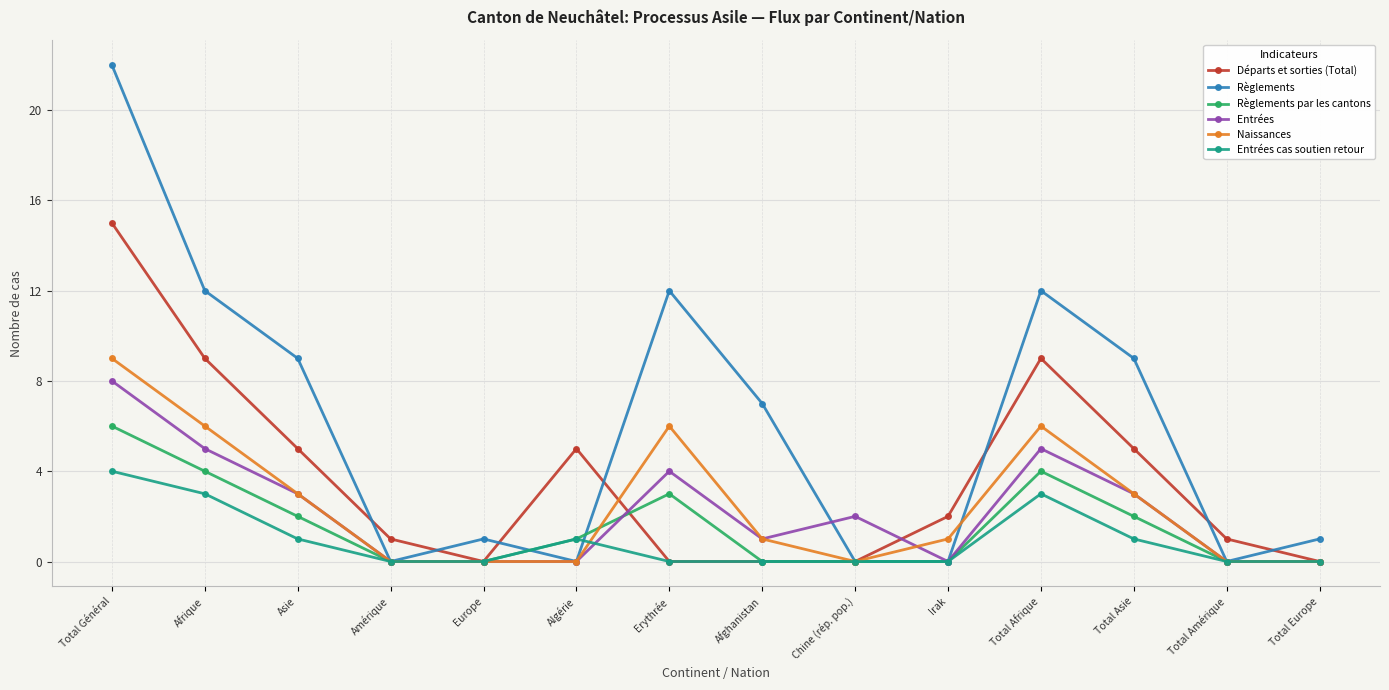

The value of Départs et sorties (Total) at Europe is 0. True or false?

True